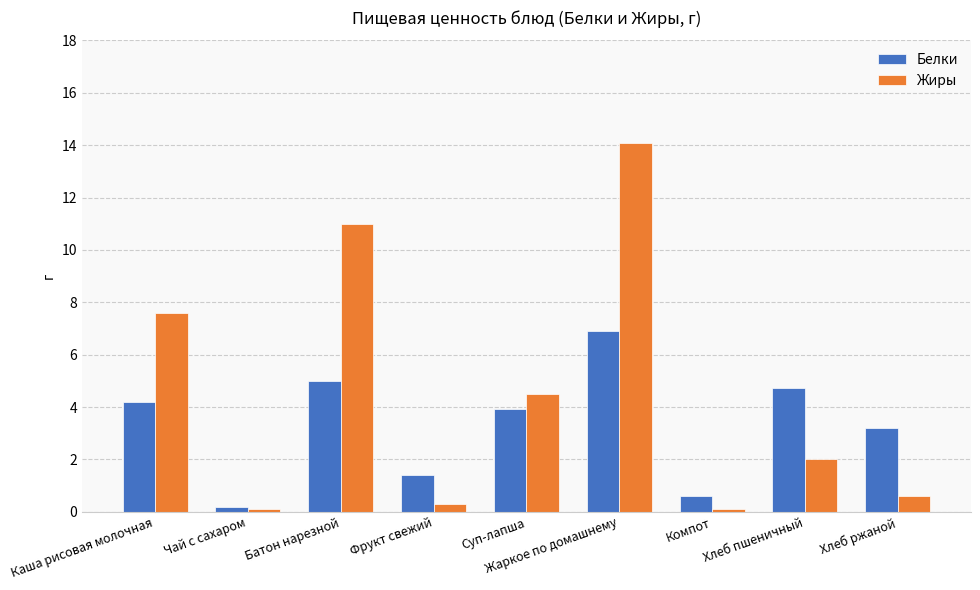

Which series has the largest range (max minus min)?

Жиры